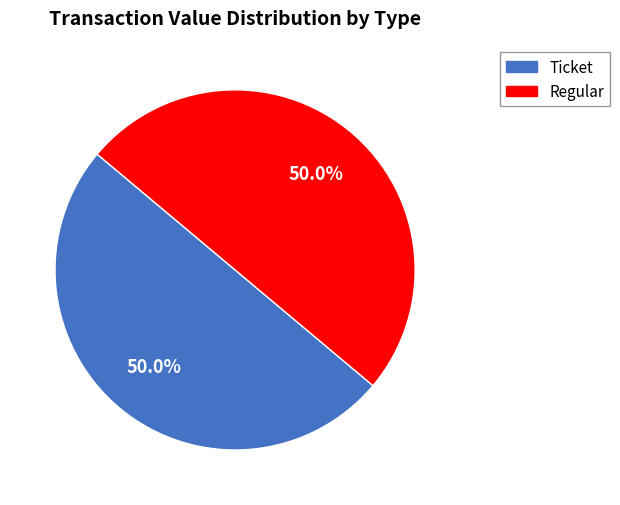

How many segments does this pie chart have?

2